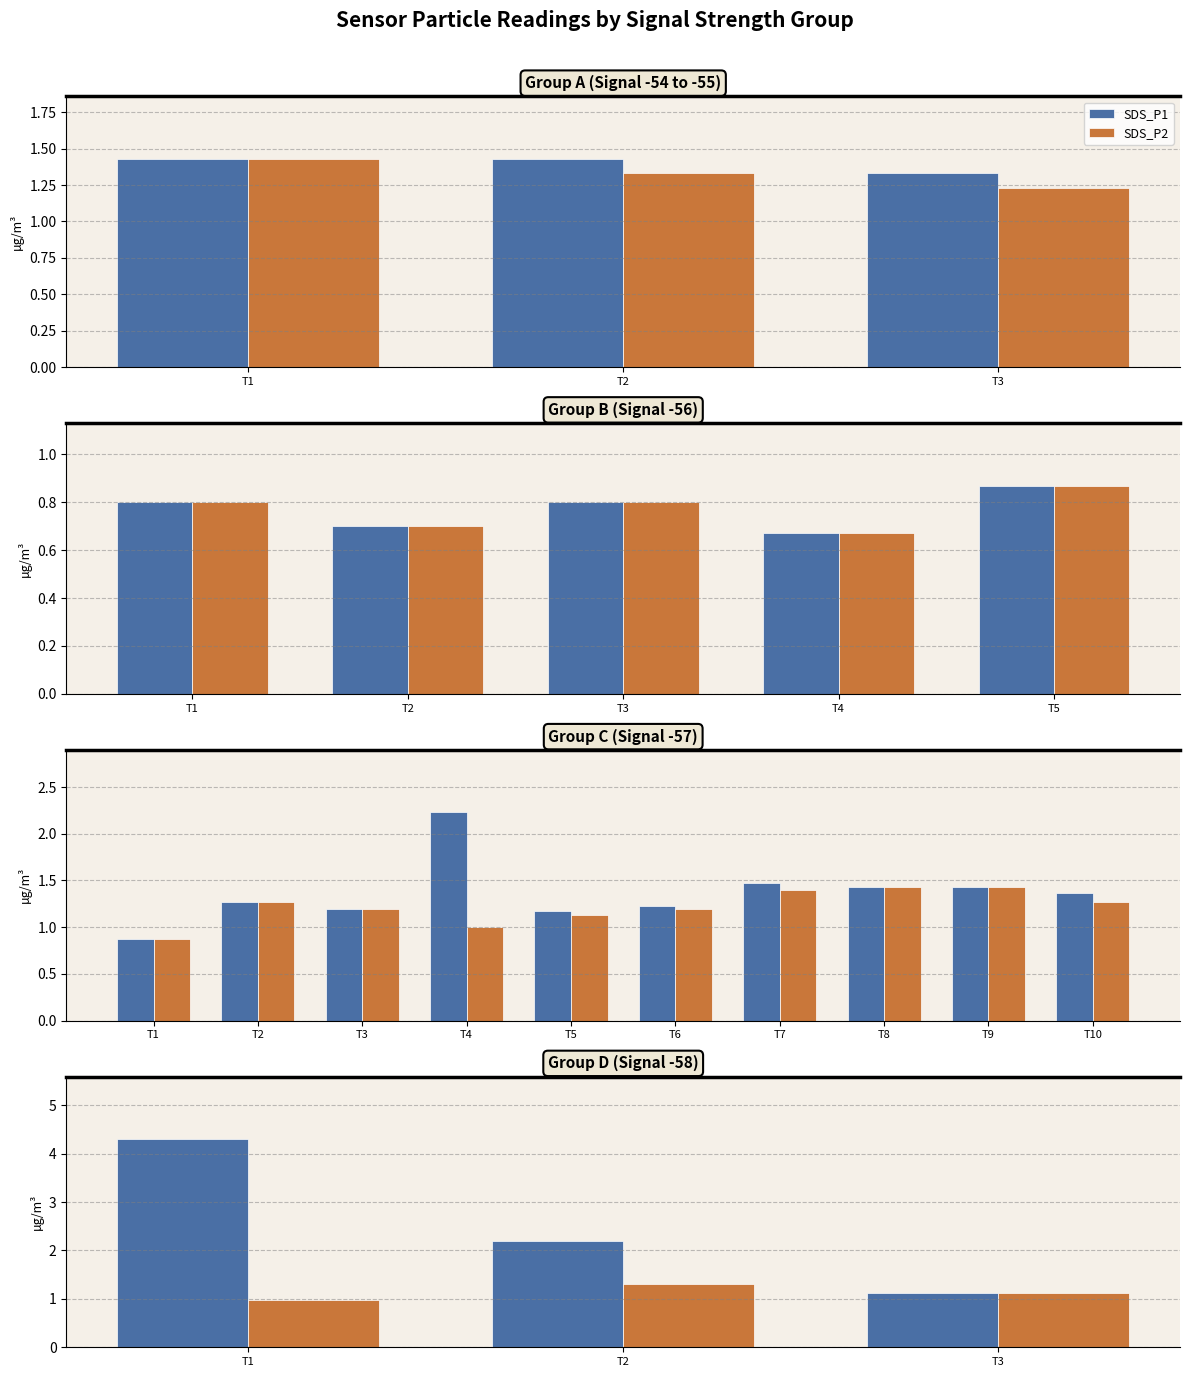

What is the value of the SDS_P1 bar at the 3rd from the left?

1.1